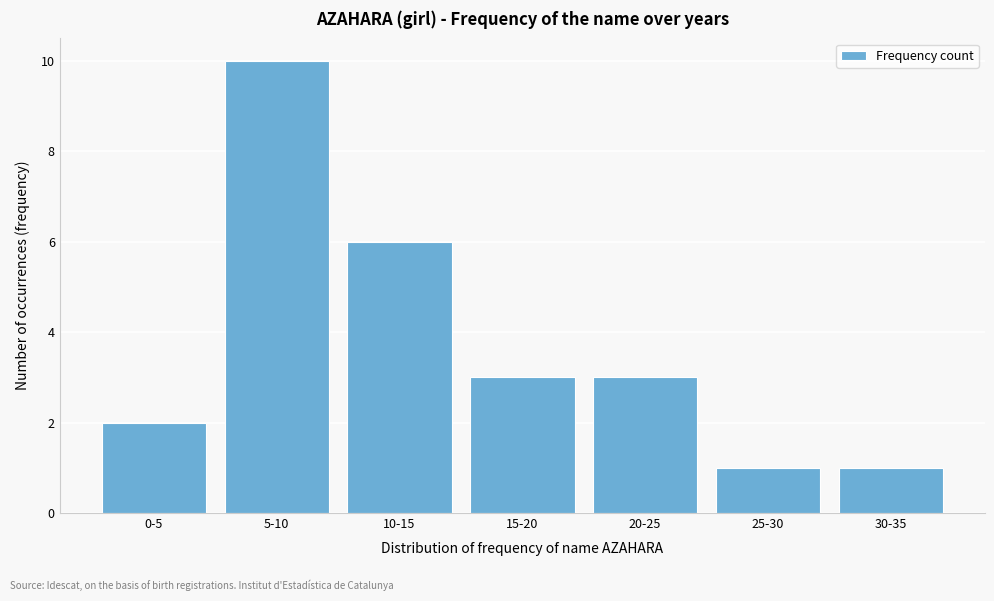

Reading left to right, transcribe all the data shown in this chart.

2	10	6	3	3	1	1